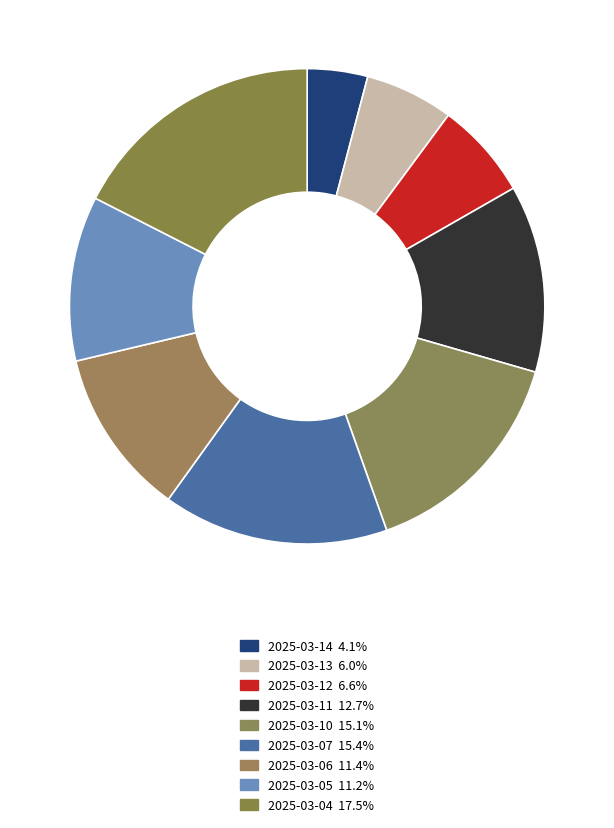

To the nearest percent, what is the difference between the largest and smallest slice percentages?

13%